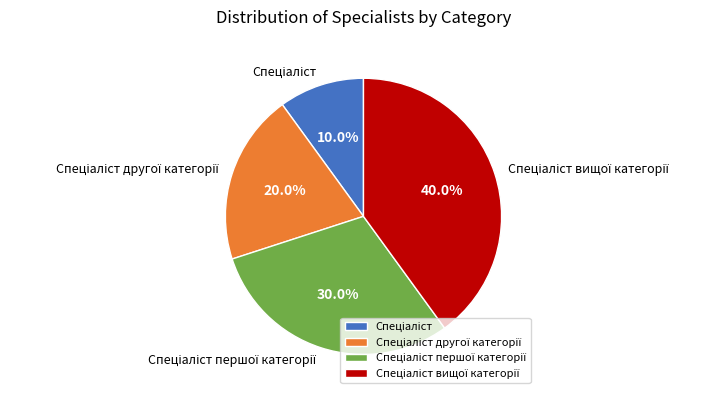

Does any single category account for the majority?

No